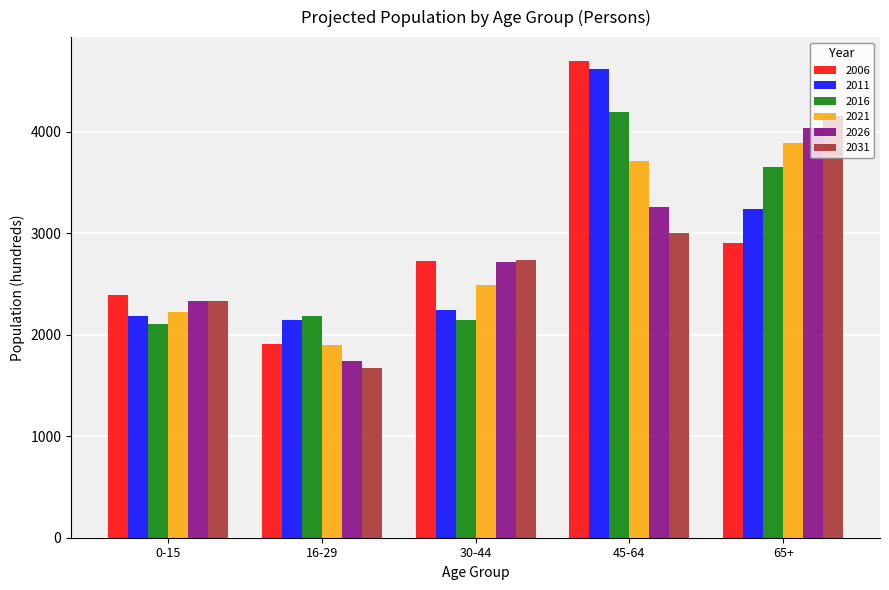

What is the label of the 2nd bar from the right?

45-64